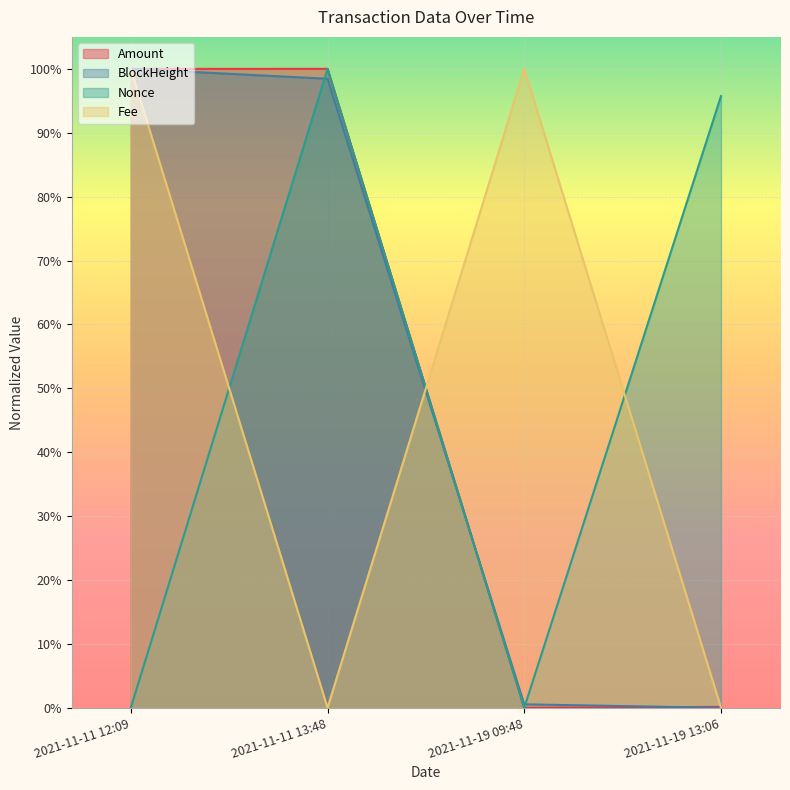

After their last crossing, which series has the higher values: BlockHeight or Fee?

Fee